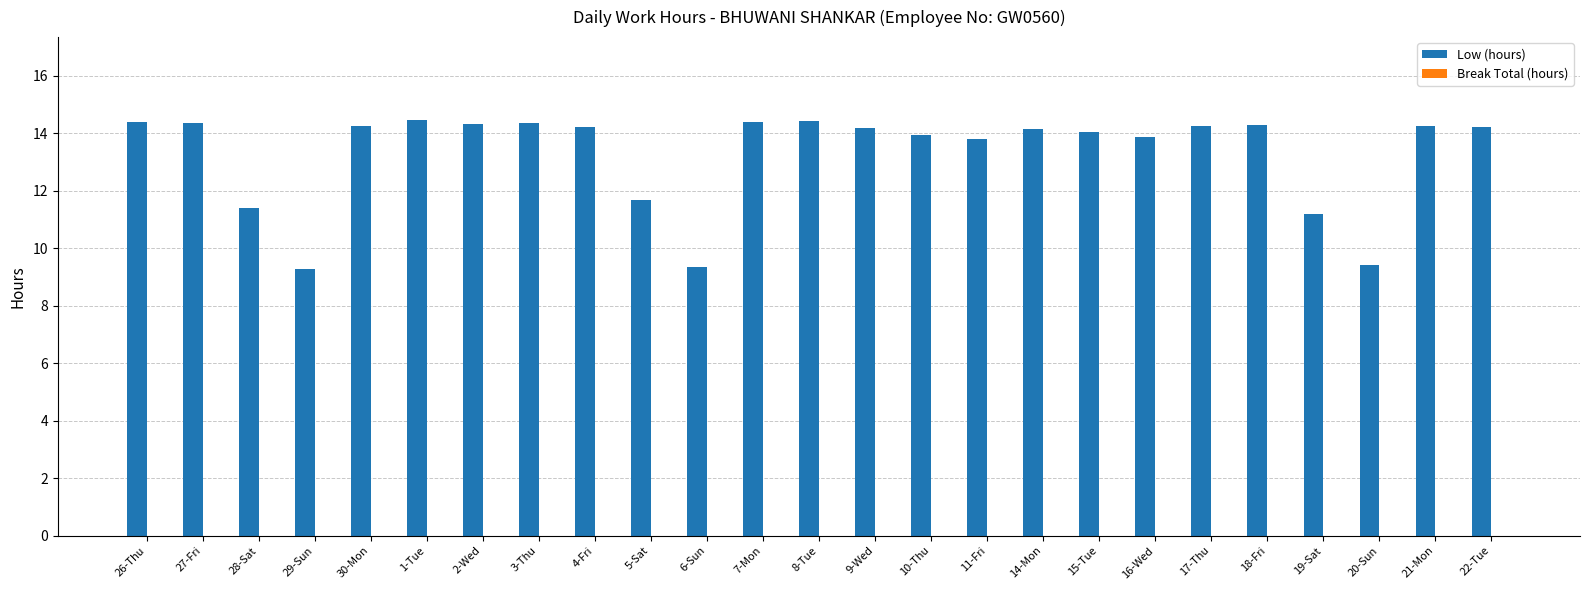

What is the smallest value displayed?

9.3